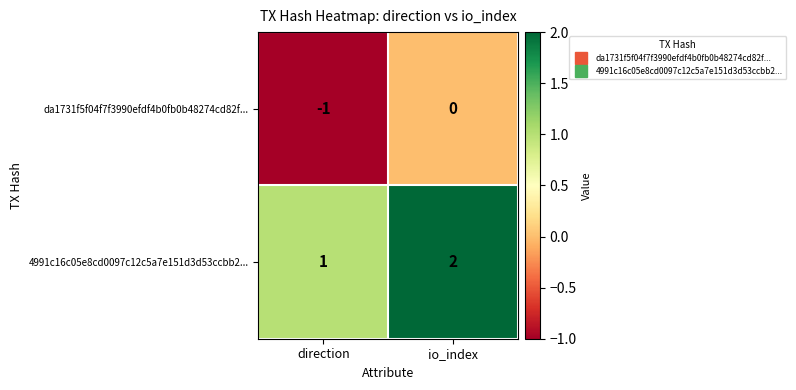

Where is da1731f5f04f7f3990efdf4b0fb0b48274cd82f... nearest to the value 0?

io_index